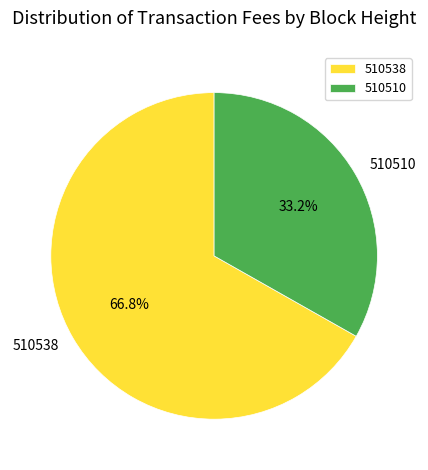

True or false: 510510 accounts for 24% of the total.

False